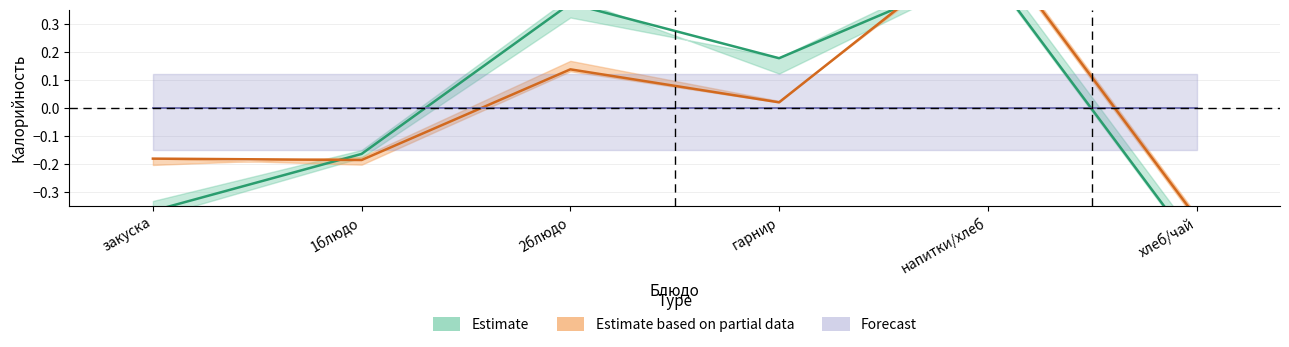

How many values in Estimate are above zero?

3